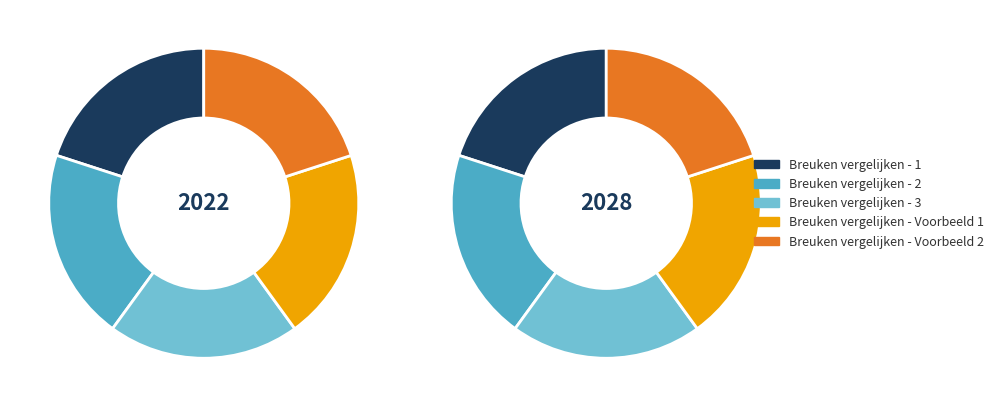

How many segments does this pie chart have?

5